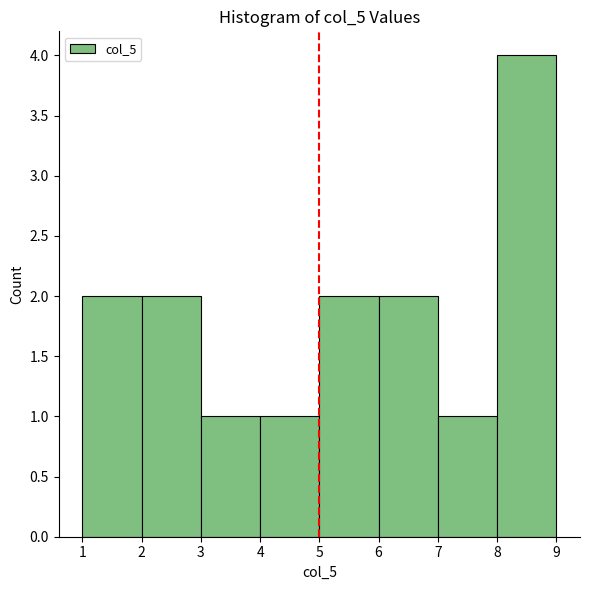

Reading left to right, transcribe this chart: for each bar, give the range it covers on the x-axis and its height. The values are not printed on the chart, so give them approximately, as read against the axis.

1 to 2: 2
2 to 3: 2
3 to 4: 1
4 to 5: 1
5 to 6: 2
6 to 7: 2
7 to 8: 1
8 to 9: 4